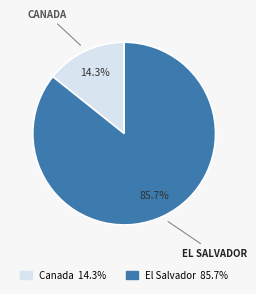

Is there a majority slice in this chart?

Yes